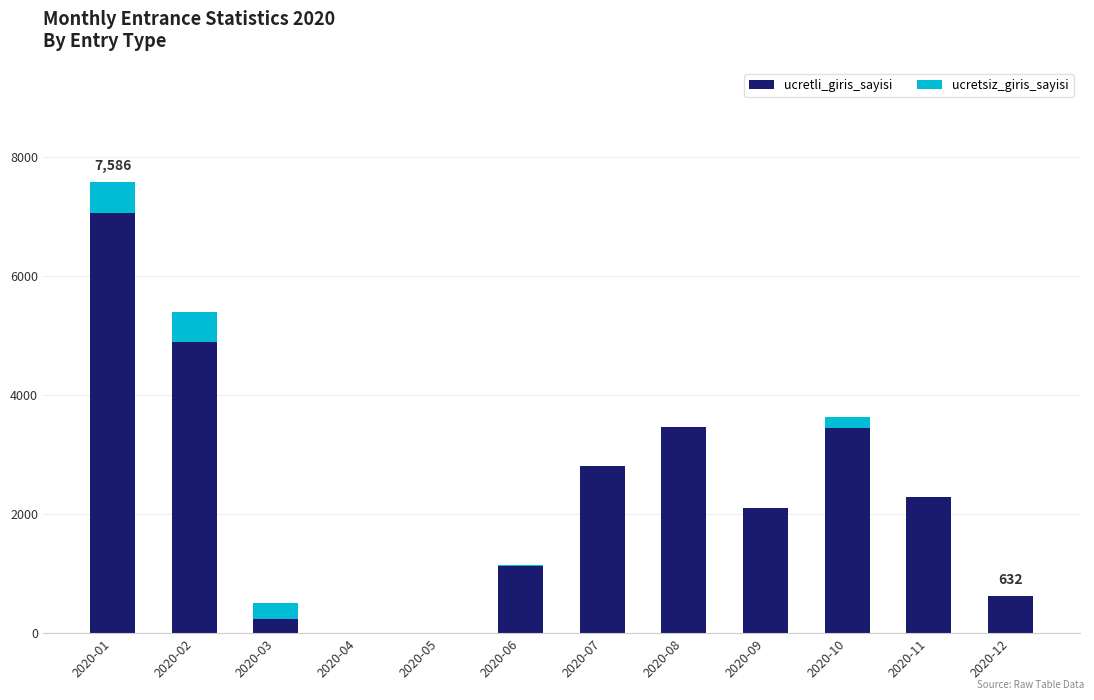

What is the maximum value for ucretli_giris_sayisi?

7067